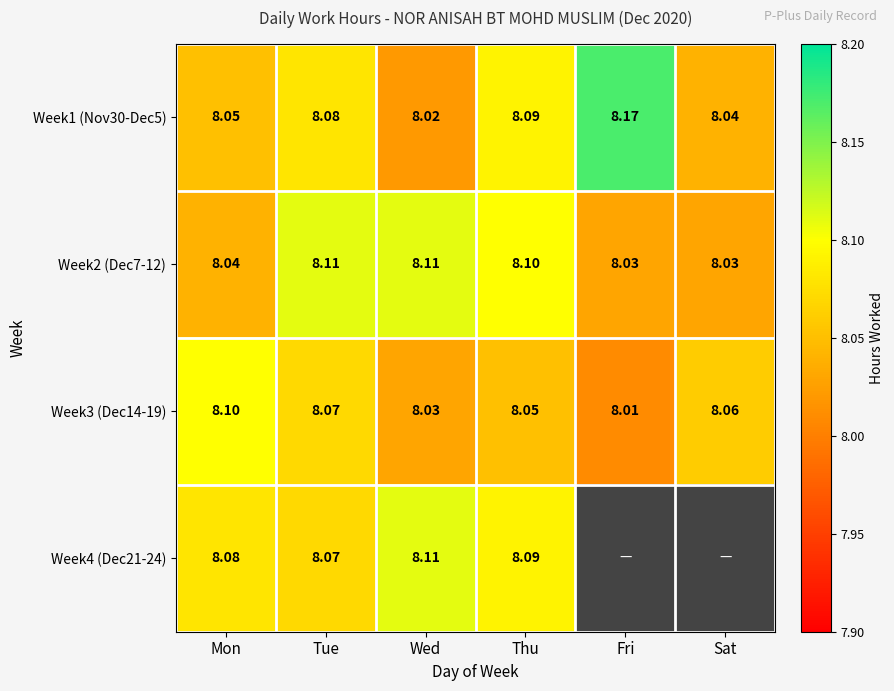

Is it true that Week2 (Dec7-12) equals 8.1 at Thu?

True